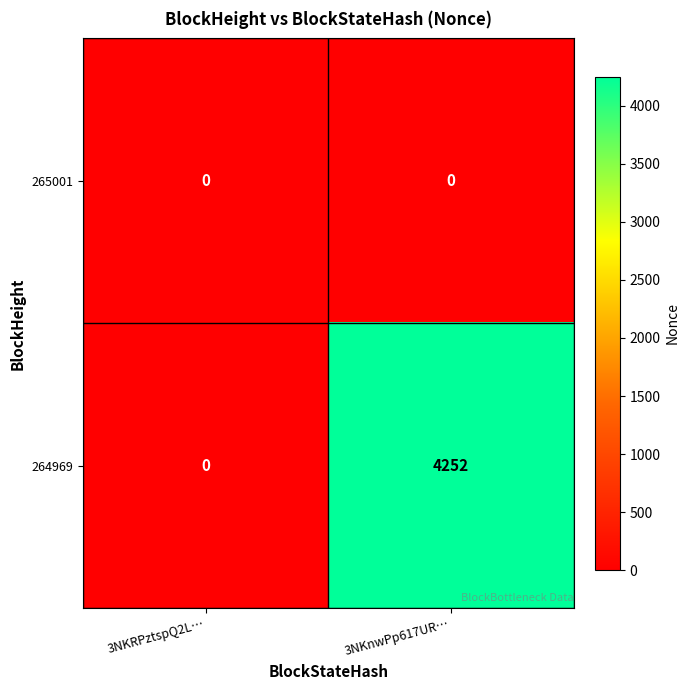

Which series has the widest spread of values?

264969